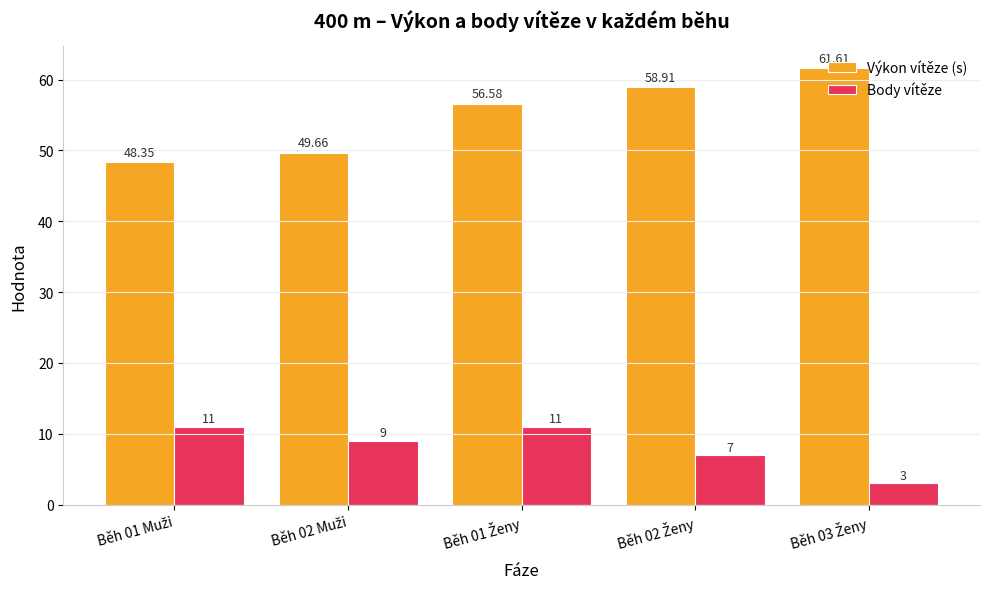

At how many categories does at least one series exceed 54?

3